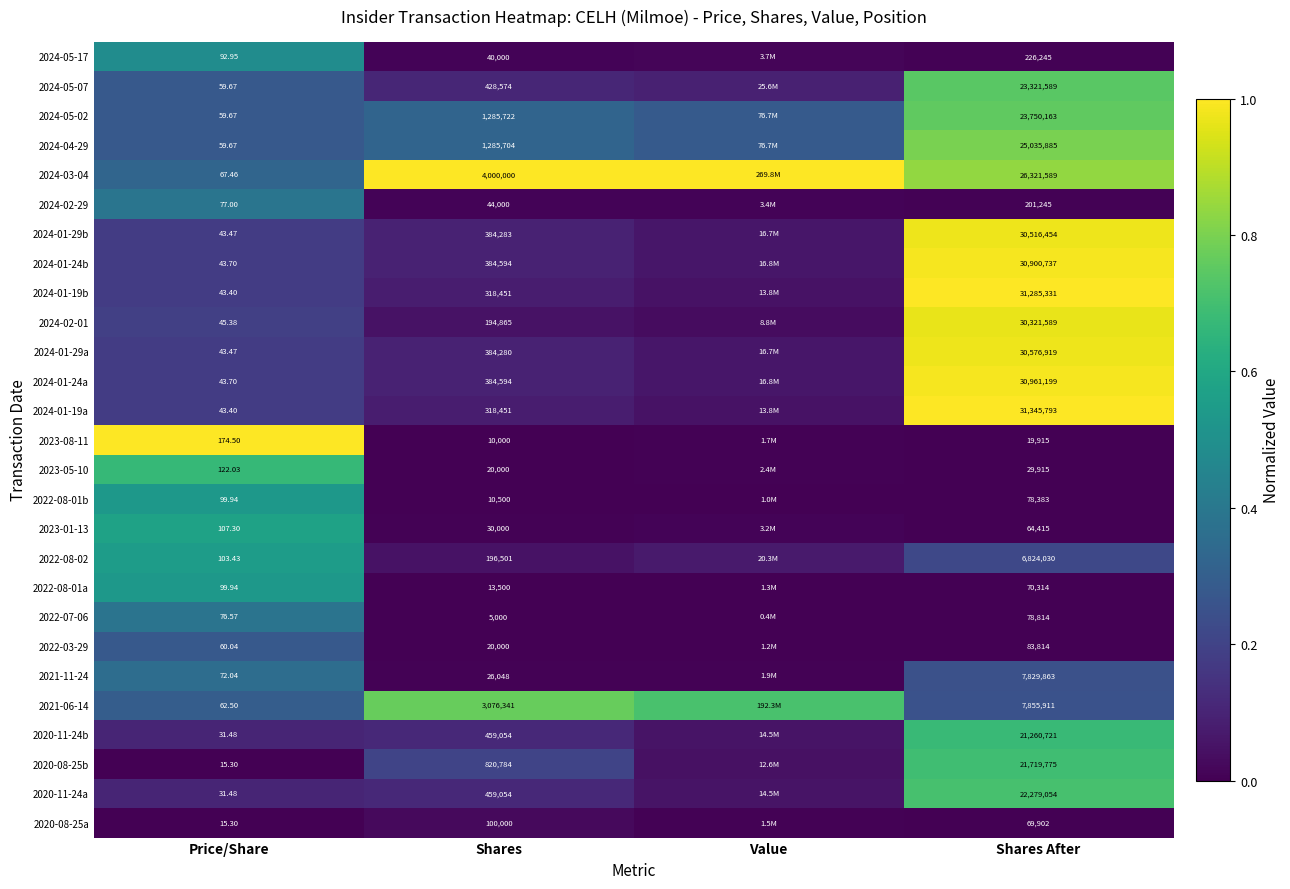

Is the value of 2024-04-29 at Shares After greater than the value of 2024-05-07 at Shares?

Yes